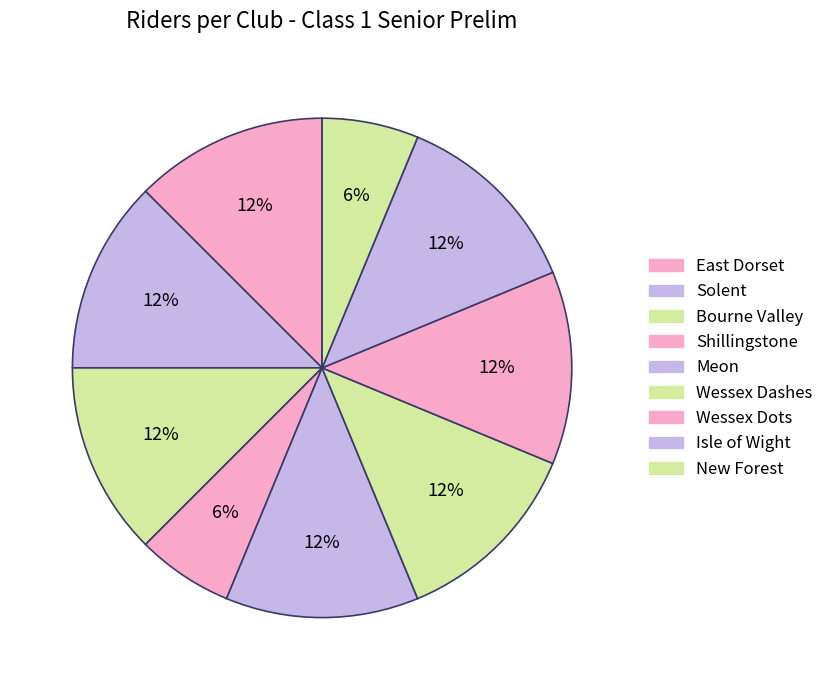

How many slices are in this pie chart?

9